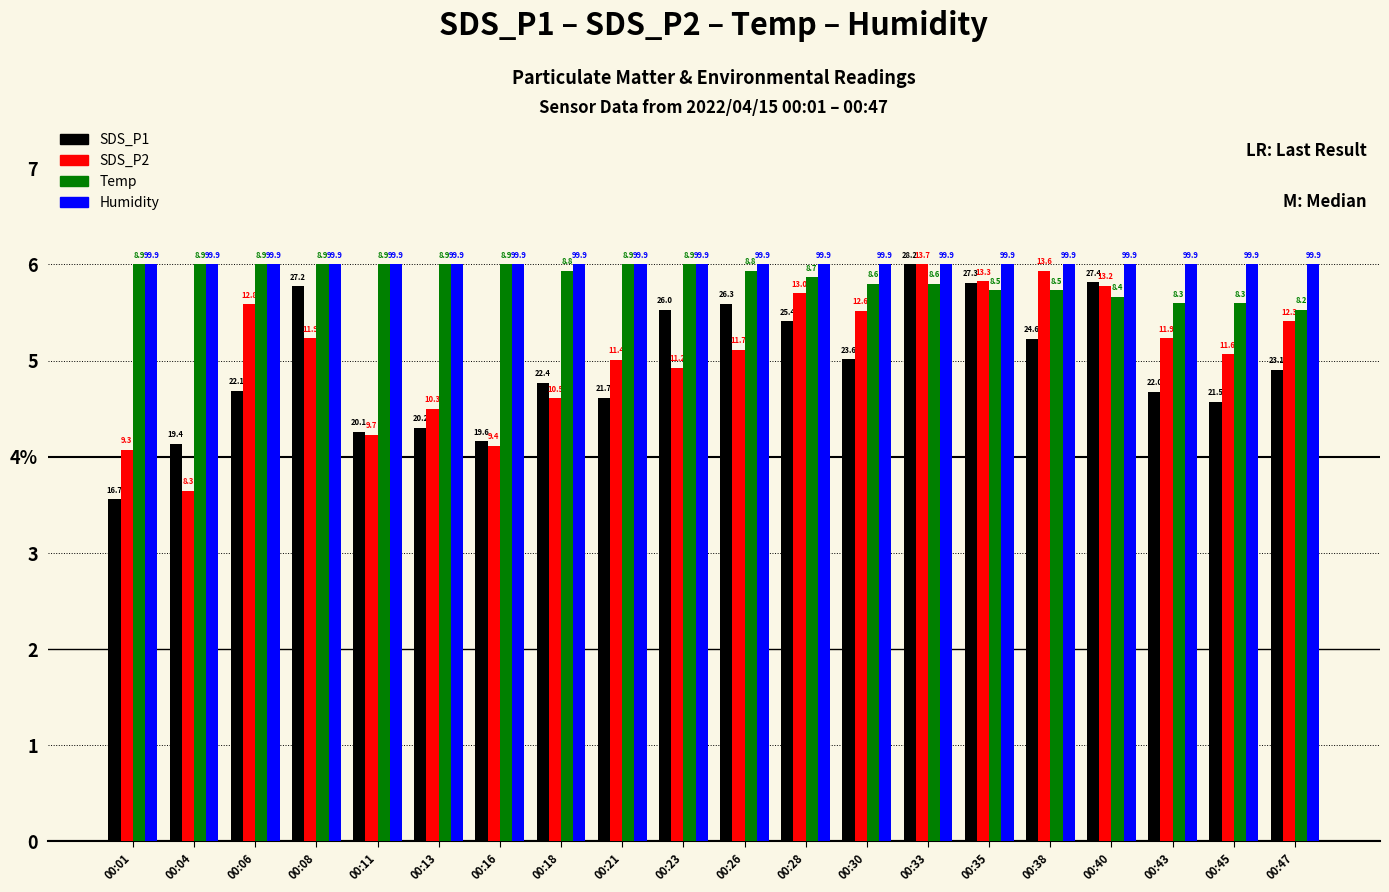

Are the bars horizontal?

No